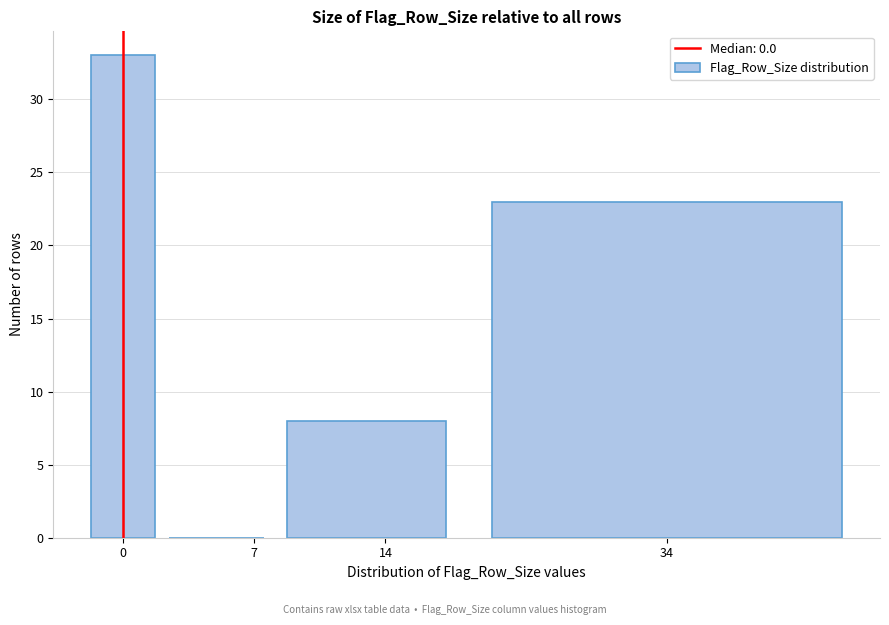

Reading left to right, extract all data points from this chart.

0=33	7=0	14=8	34=23